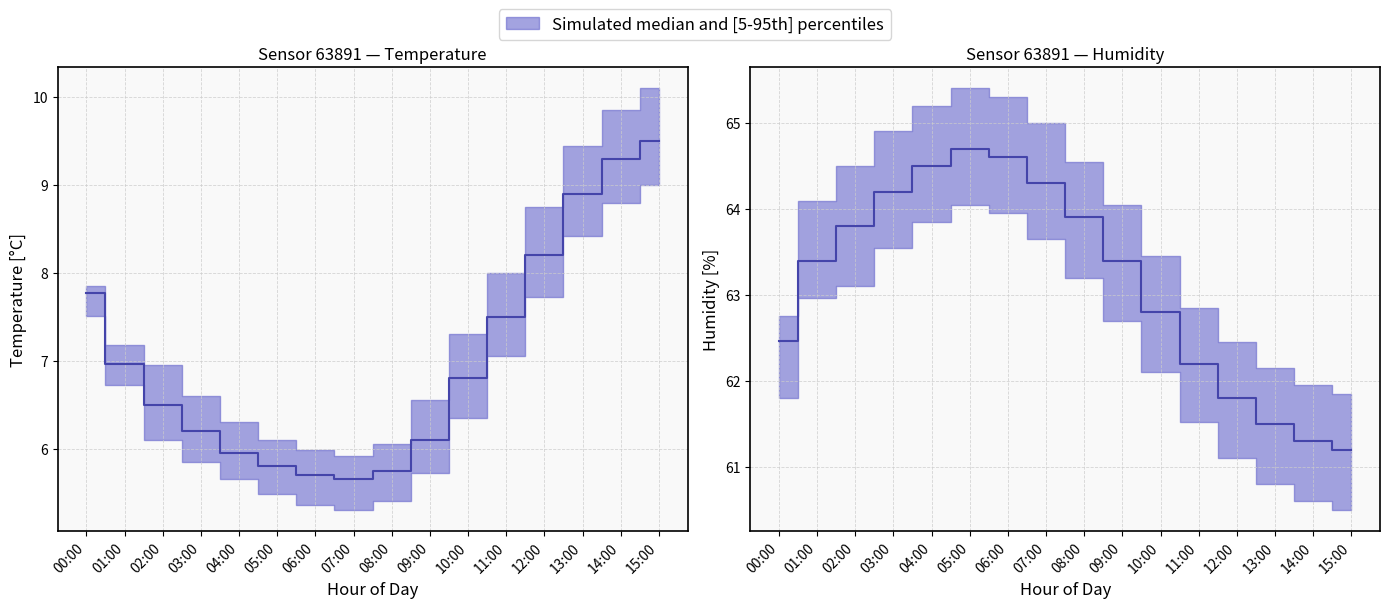

Which label corresponds to the largest value in the chart?

05:00